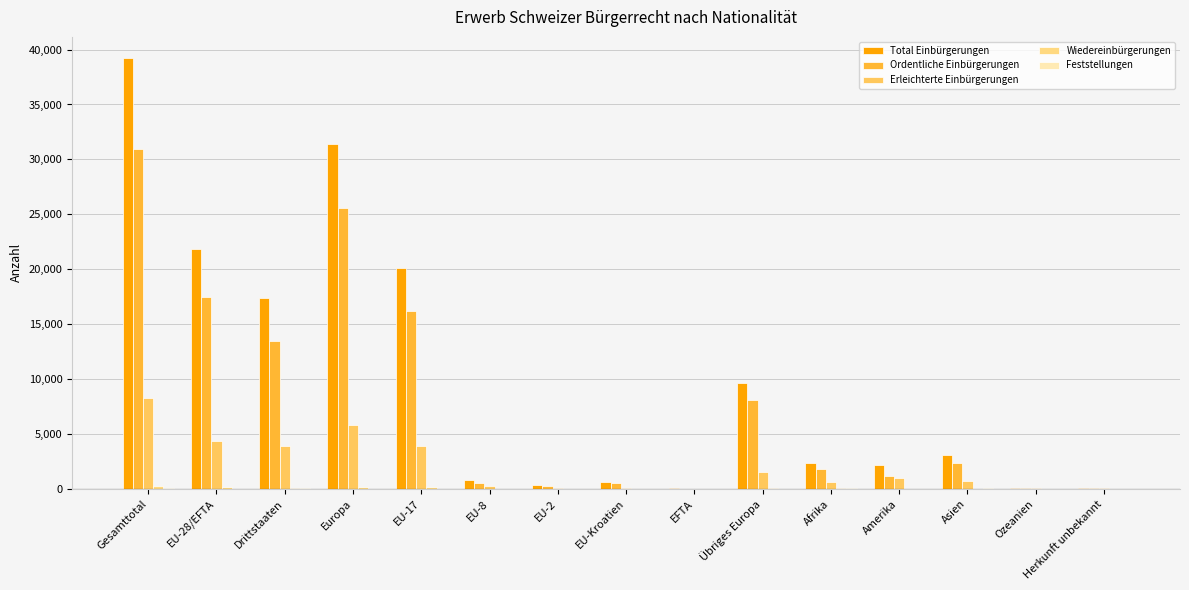

Between Asien and Afrika, which is larger?

Asien